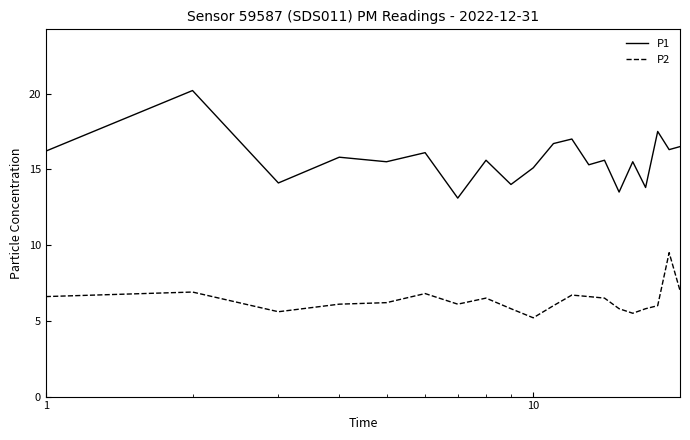

Rank the series by their maximum value, from highest to lowest.

P1, P2